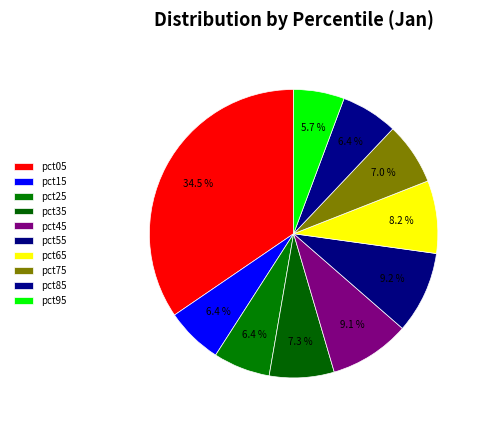

Is it true that pct35 is 14% of the pie?

False